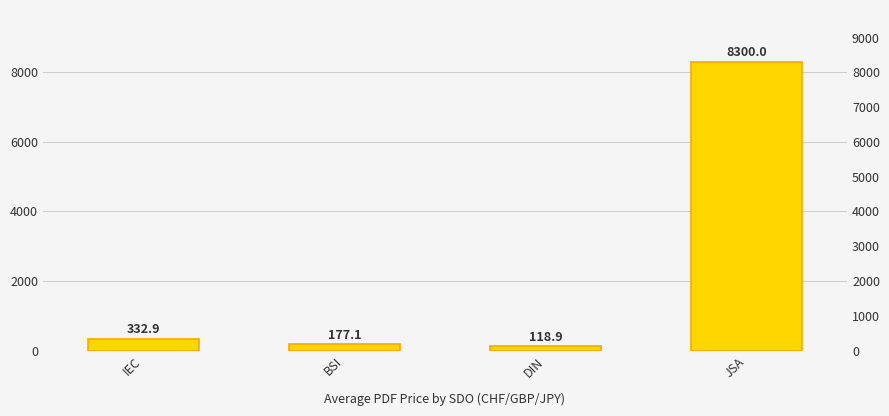

What is the change in value from IEC to DIN?

-214.0